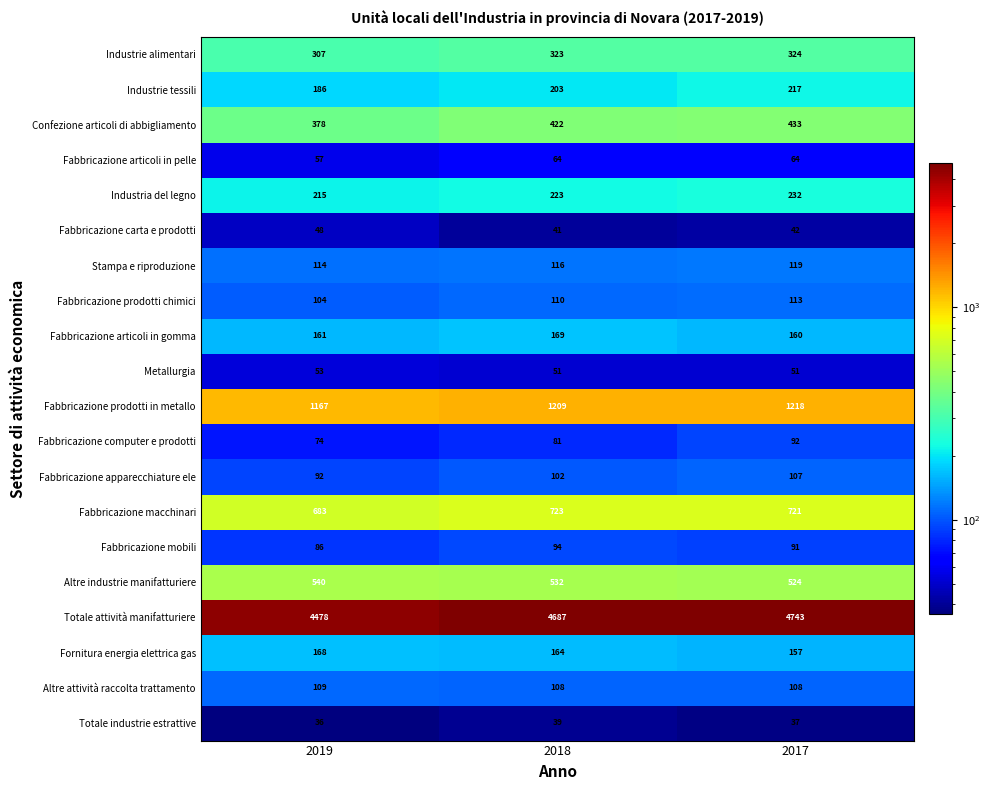

What is the smallest value displayed?

36